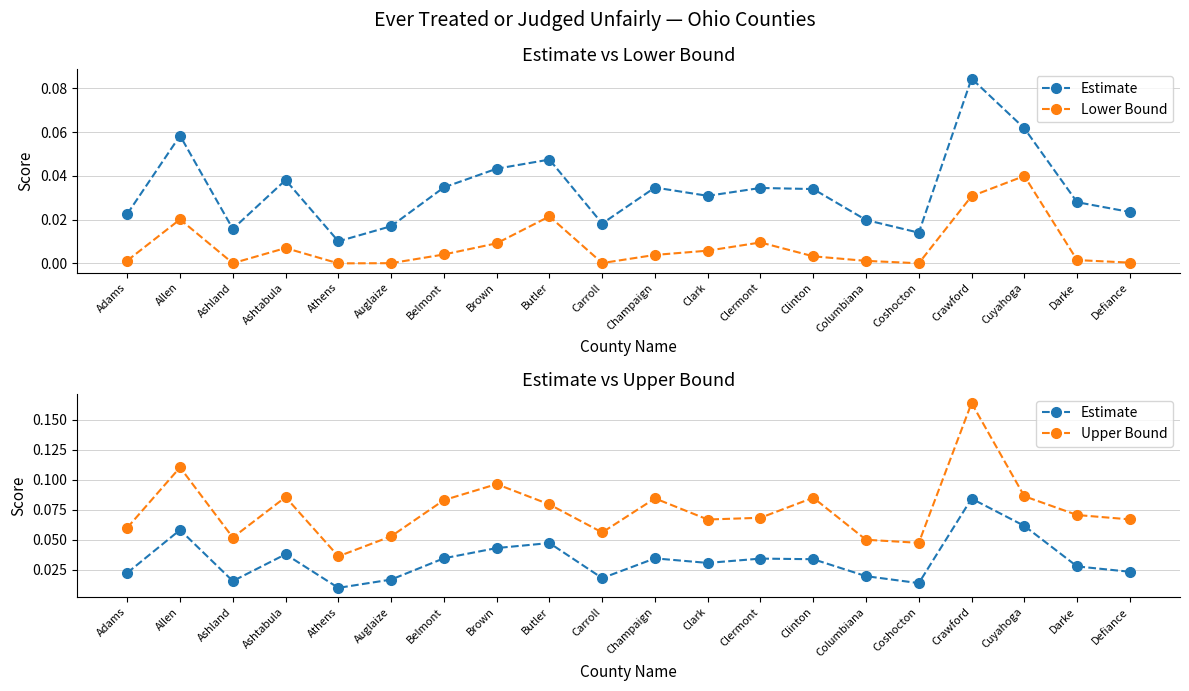

The Upper Bound series shows 0.1 at Belmont. True or false?

True